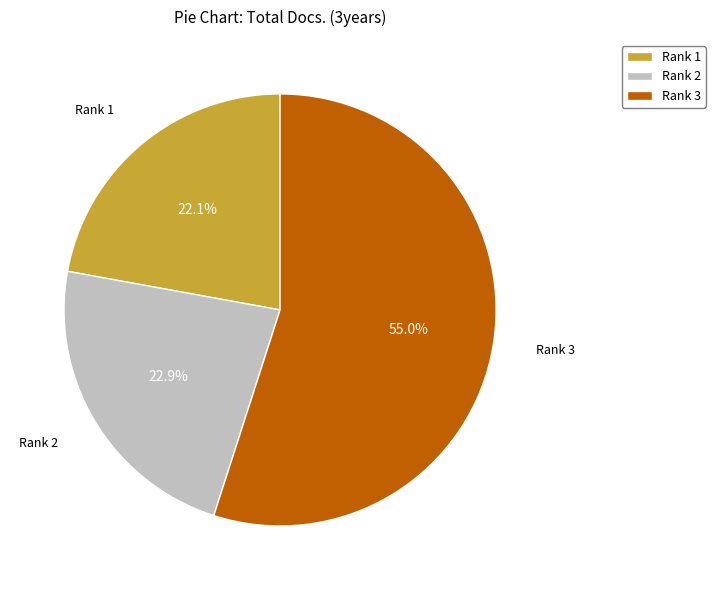

Which slice is the smallest?

Rank 1